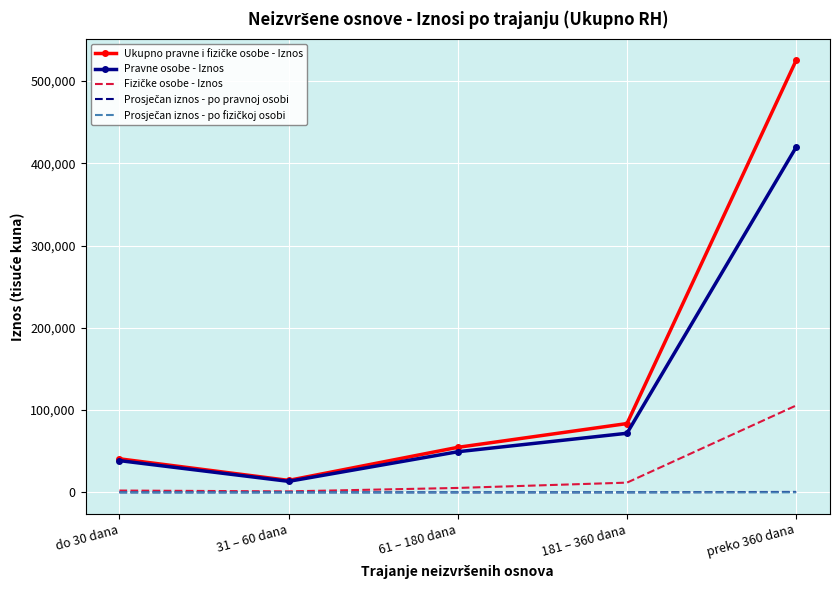

Which category has the highest value across all series?

preko 360 dana